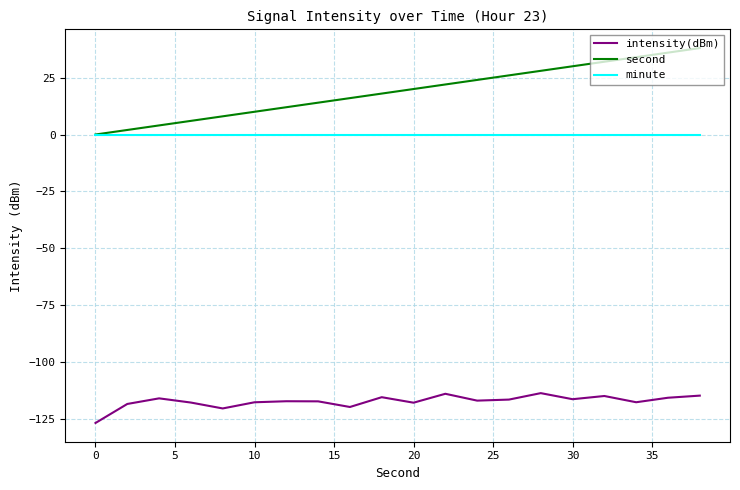

True or false: second and intensity(dBm) cross at least once.

False